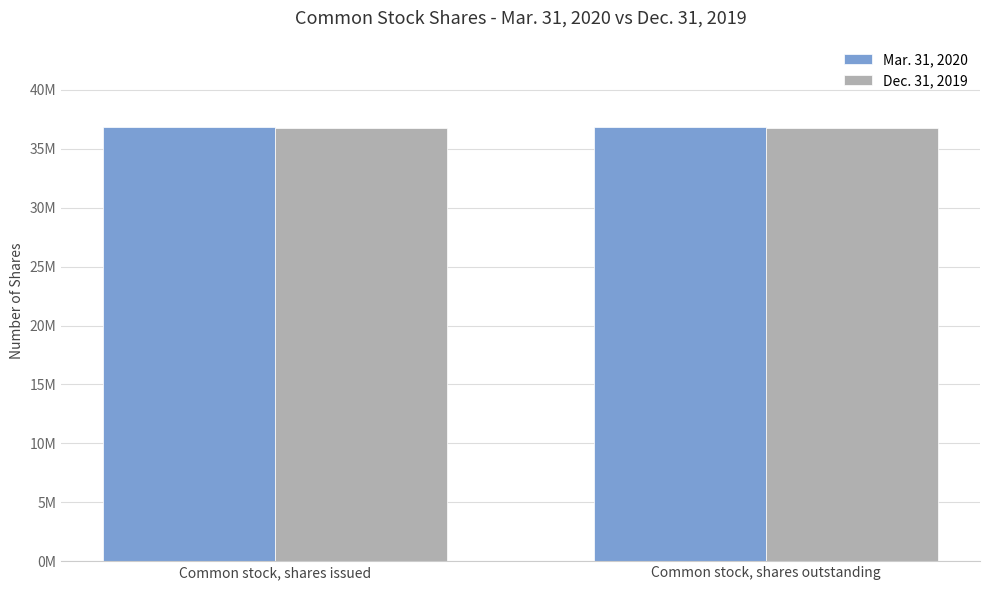

Does the chart contain any negative values?

No